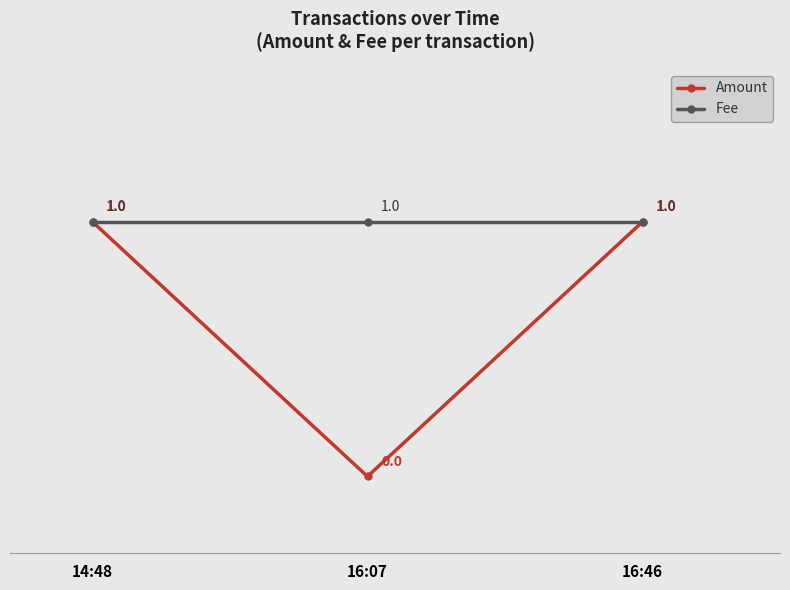

What is the label of the 1st point from the left?

14:48